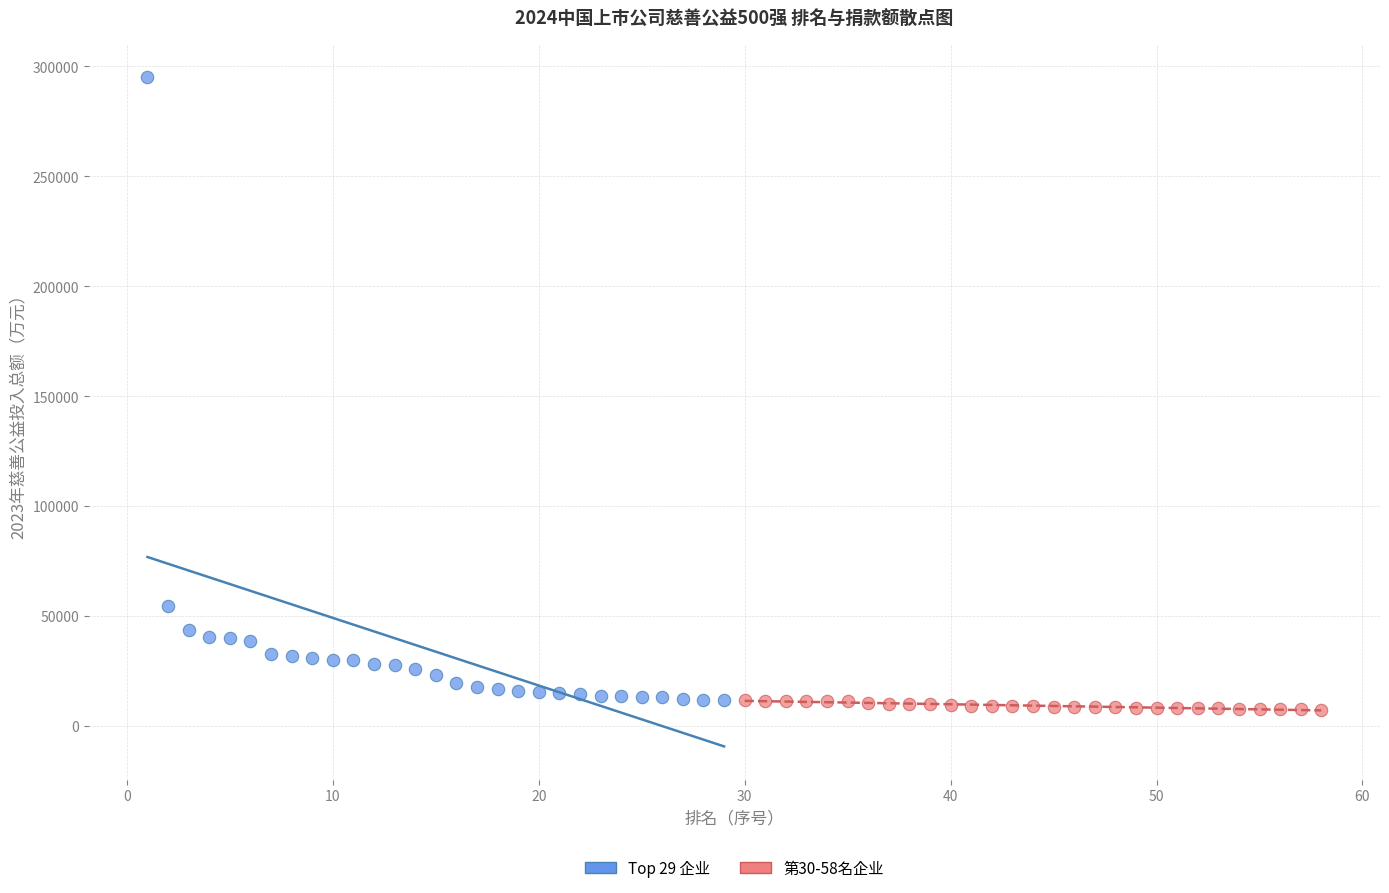

Which series reaches the maximum Y coordinate?

Top 29 企业